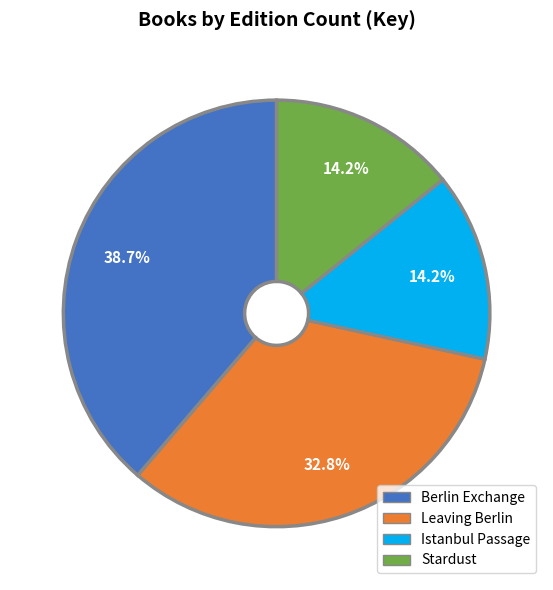

Is Berlin Exchange the majority of the pie?

No